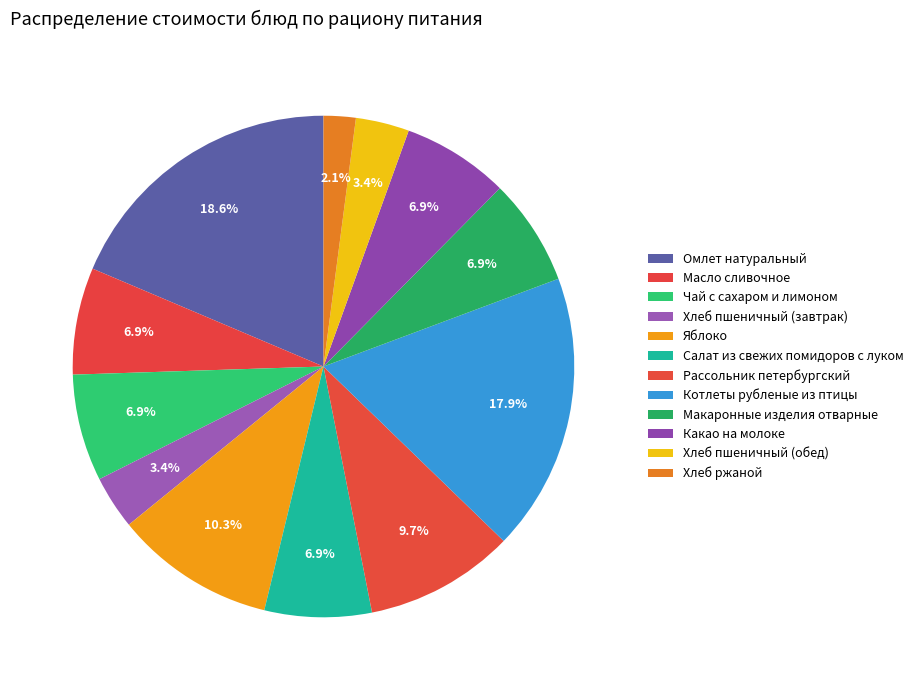

How many segments does this pie chart have?

12